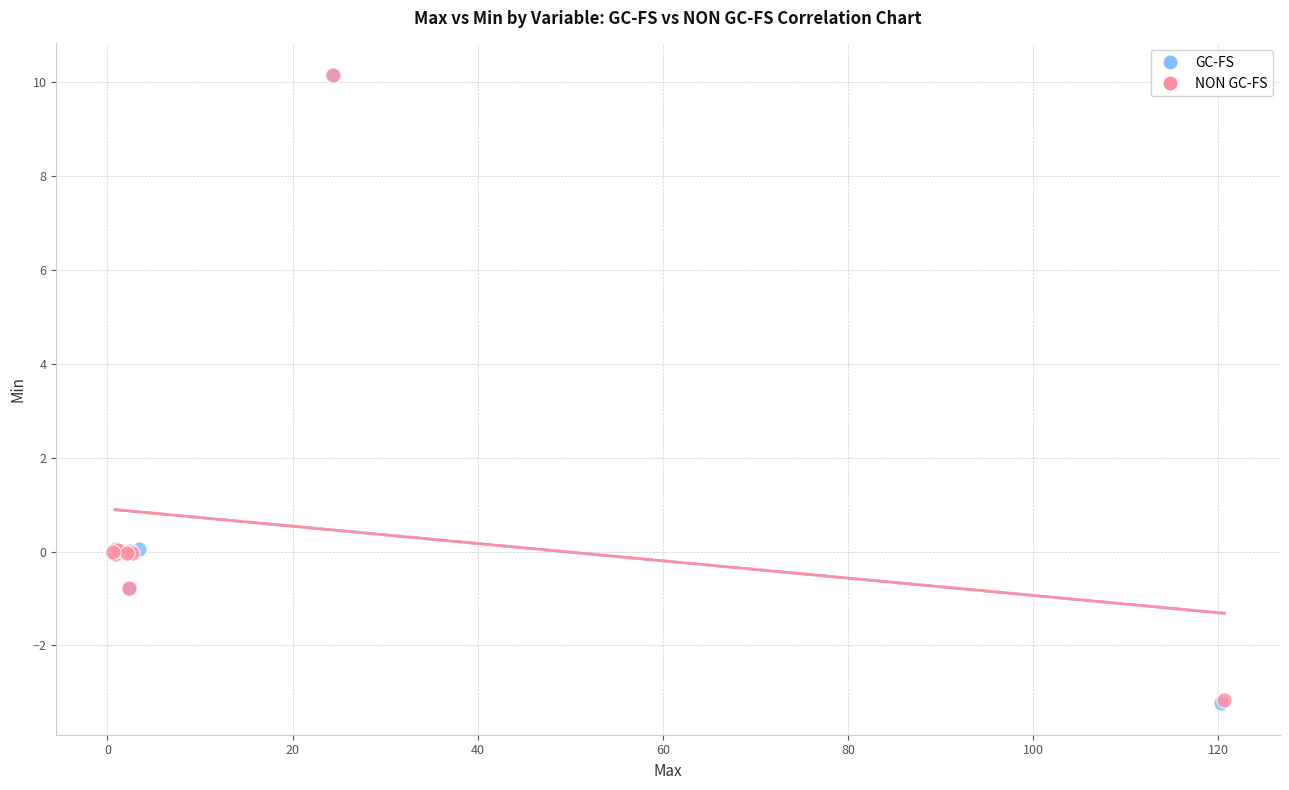

Which series has the largest Y range (max minus min)?

GC-FS